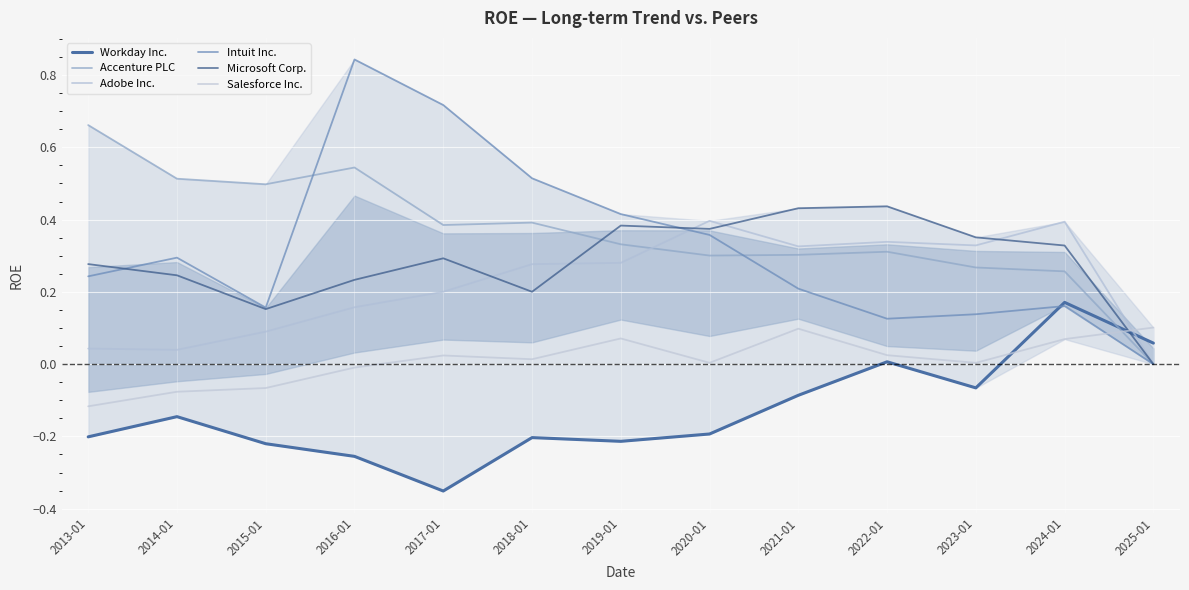

What is the minimum value for Salesforce Inc.?

-0.1